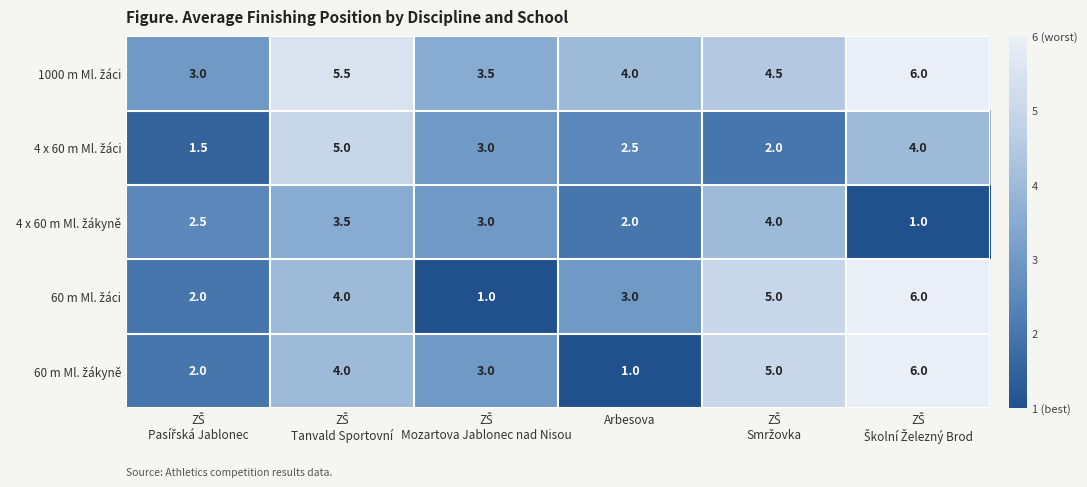

What is the smallest value displayed?

1.0